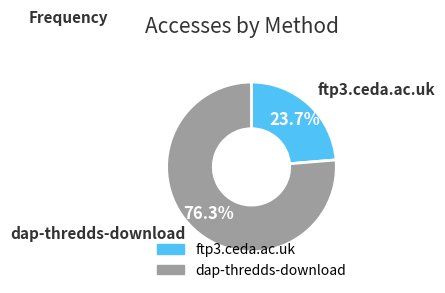

How much of the chart is everything except ftp3.ceda.ac.uk?

76.3%